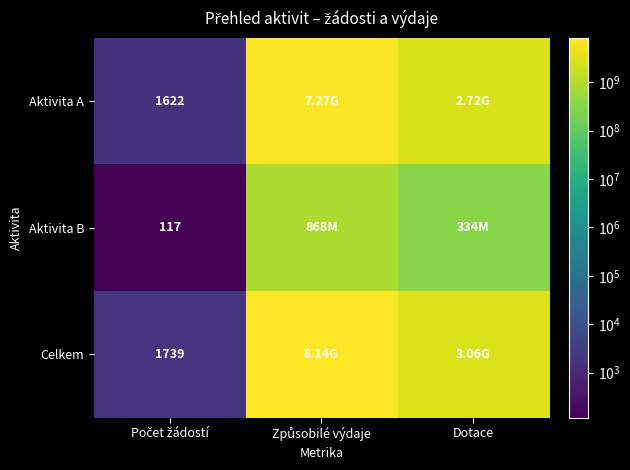

What is the average value of the Aktivita B series?

400673671